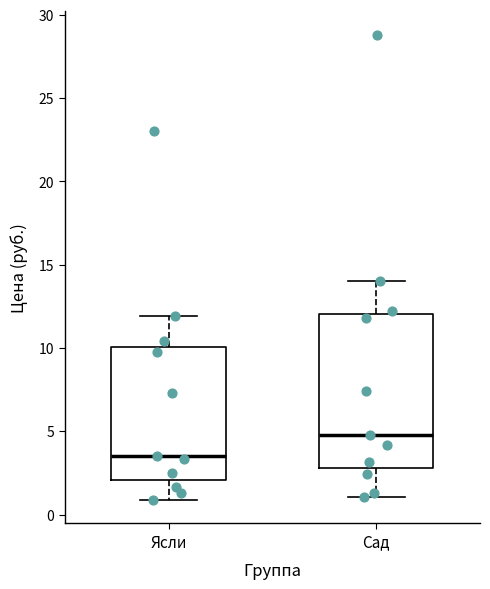

Which box's median line is the highest?

Сад